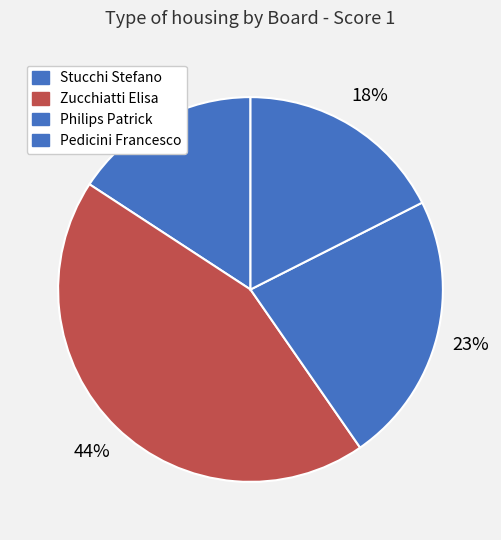

To the nearest percent, what is the difference between the largest and smallest slice percentages?

28%